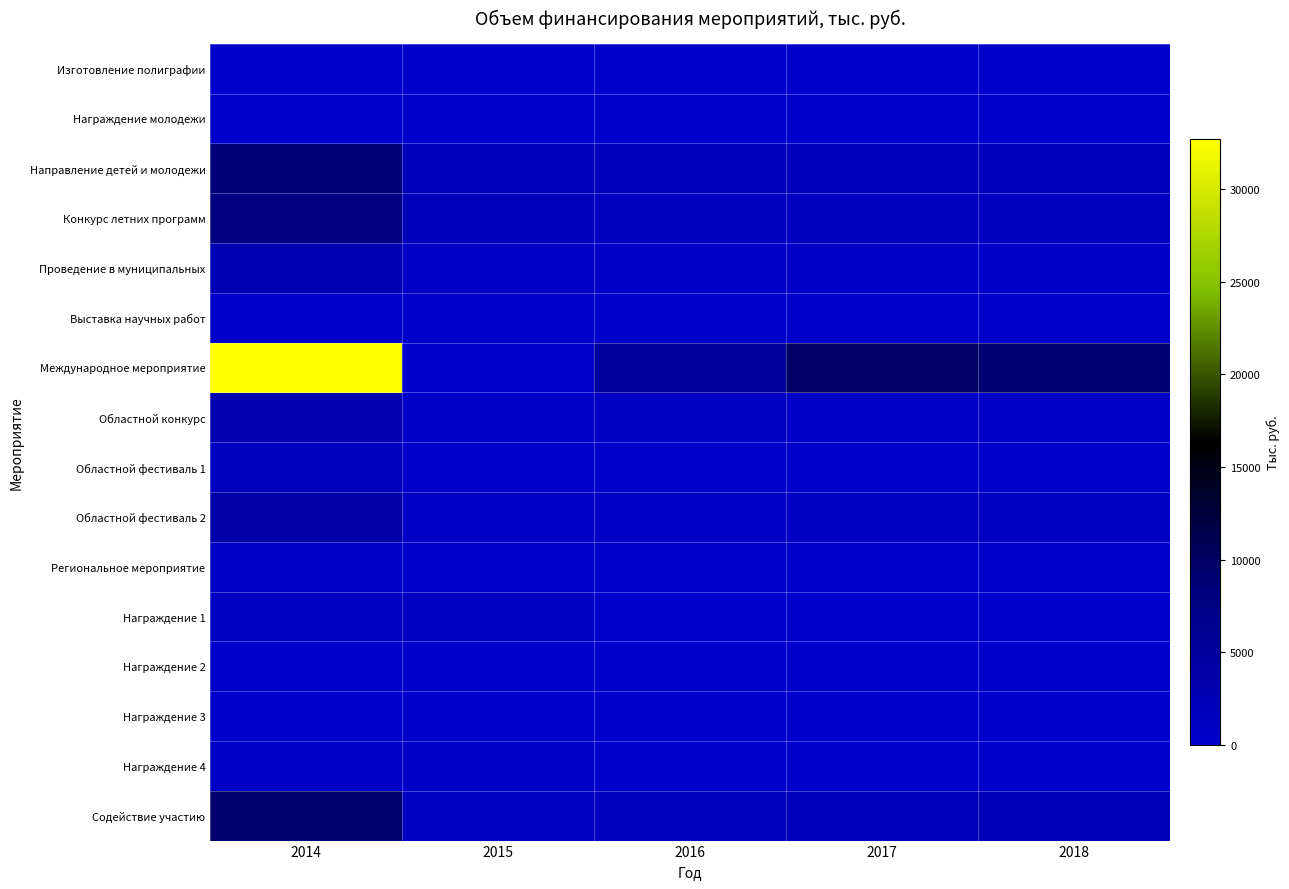

How many categories are shown in the chart?

5